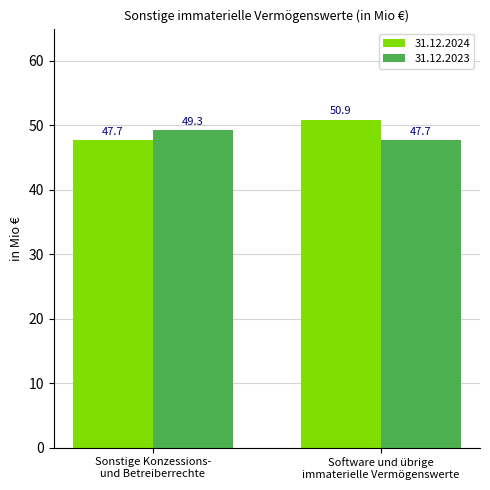

How many bars are there in total?

4